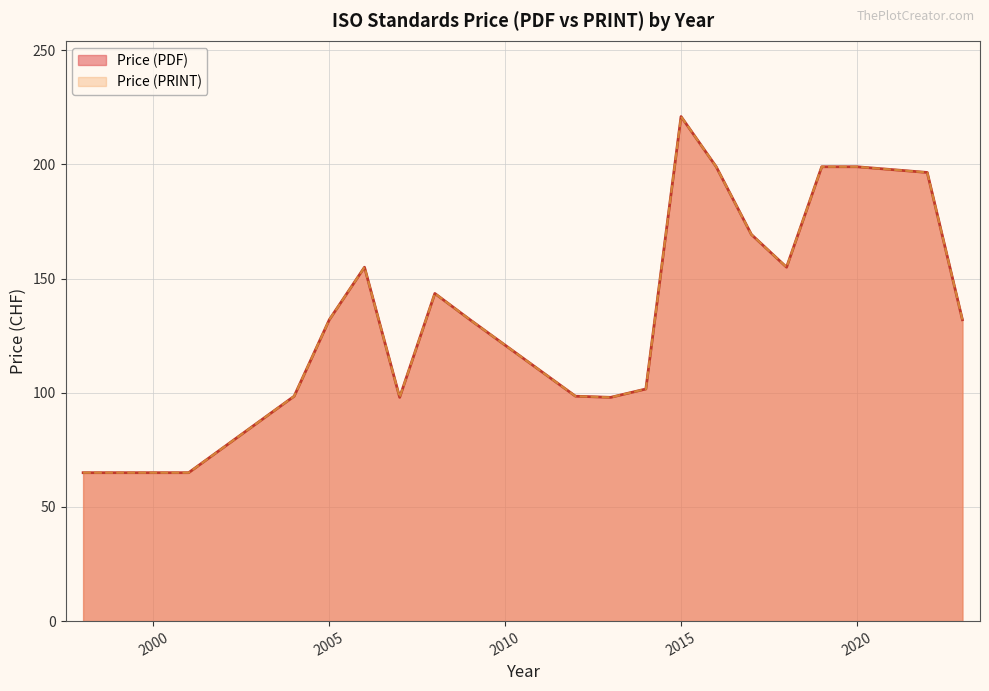

Does the chart have visible grid lines?

Yes